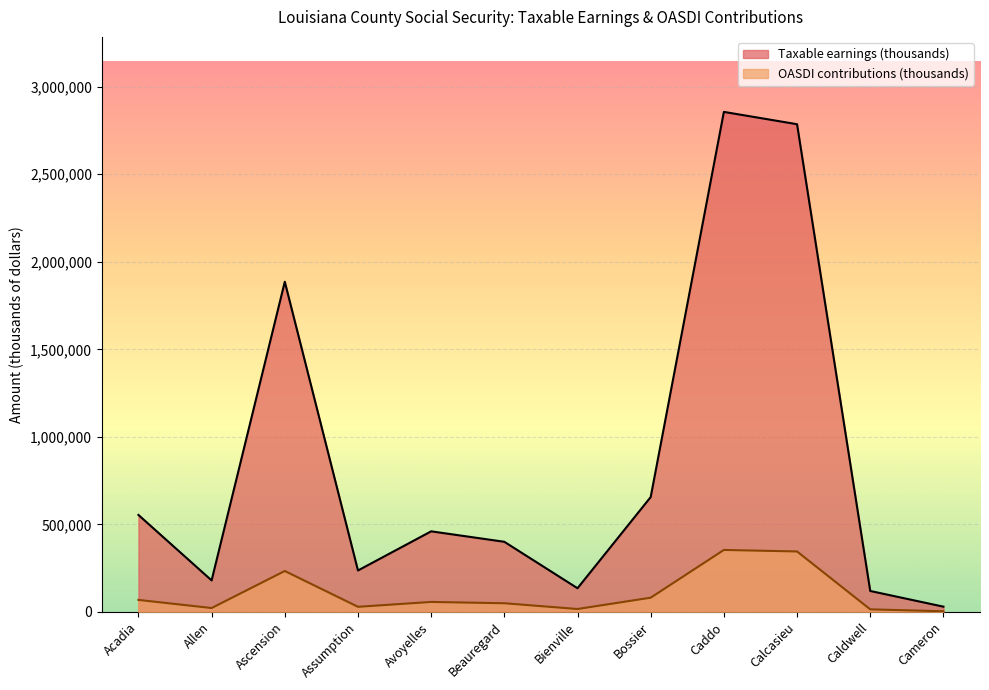

Reading left to right, extract all data points from this chart.

Taxable earnings (thousands): 554019	180092	1885815	236796	460407	400639	135363	656210	2855979	2785607	119749	30138
OASDI contributions (thousands): 68698	22331	233841	29363	57090	49679	16785	81370	354141	345415	14849	3737